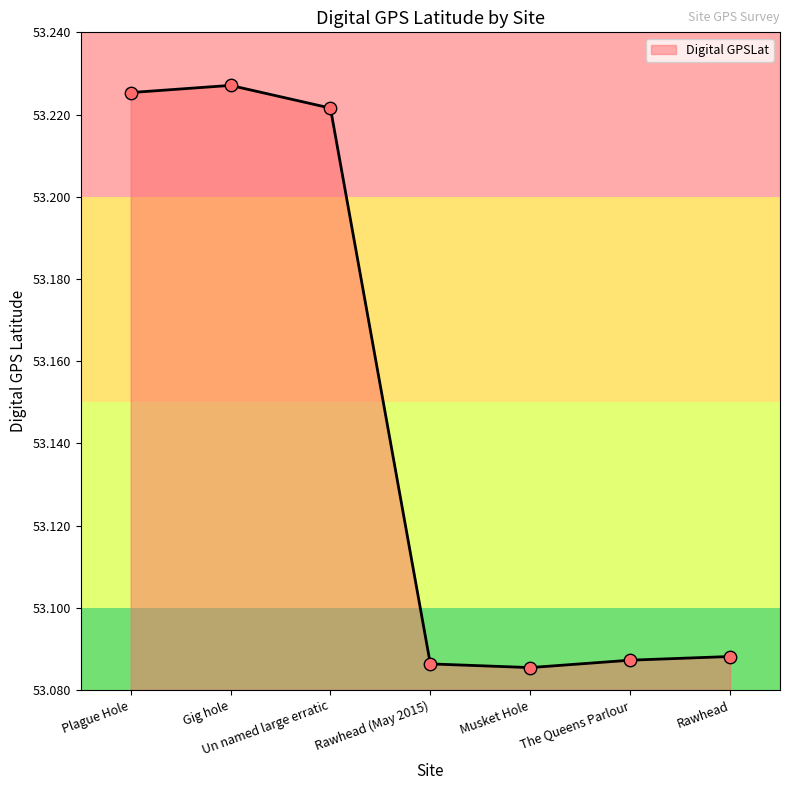

Approximately how many times larger is the value at Rawhead compared to Un named large erratic?

1.0